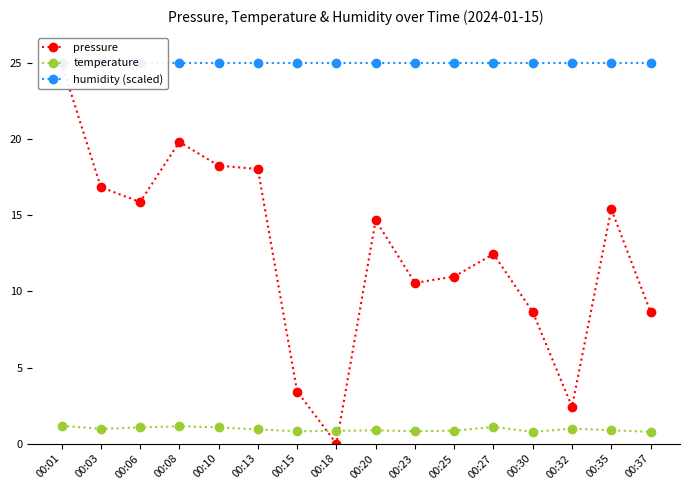

Read the temperature value at 00:13.

0.9